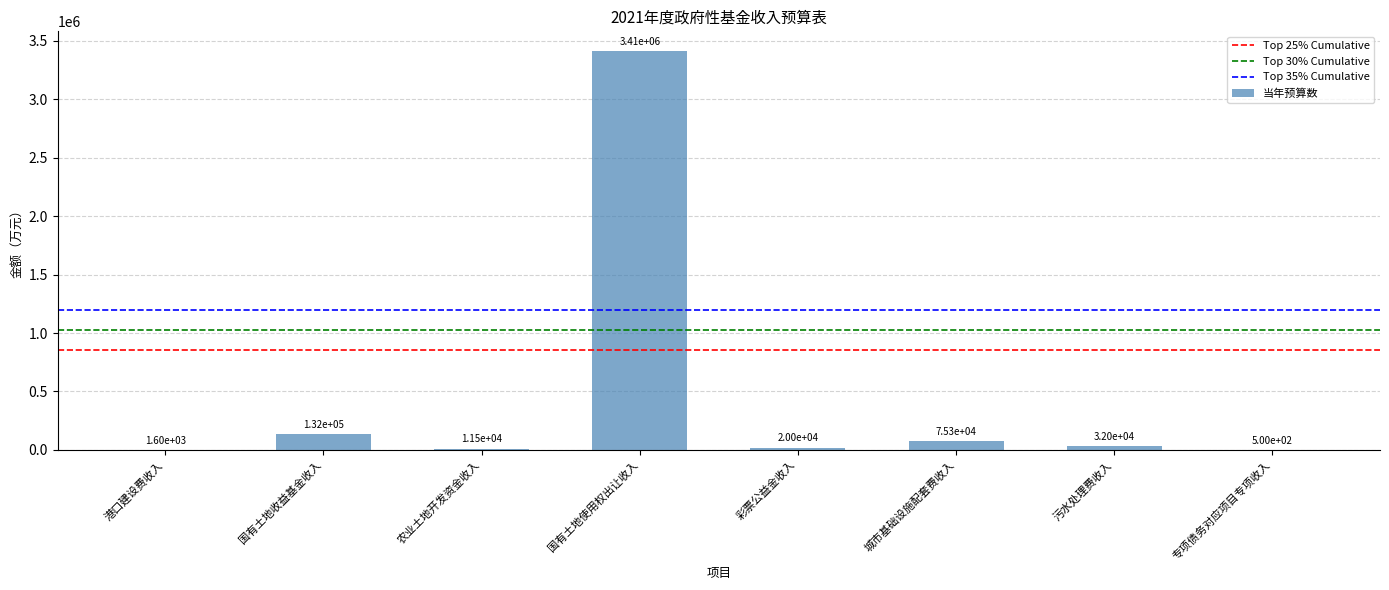

What is the sum of the values at 彩票公益金收入 and 污水处理费收入?

52070